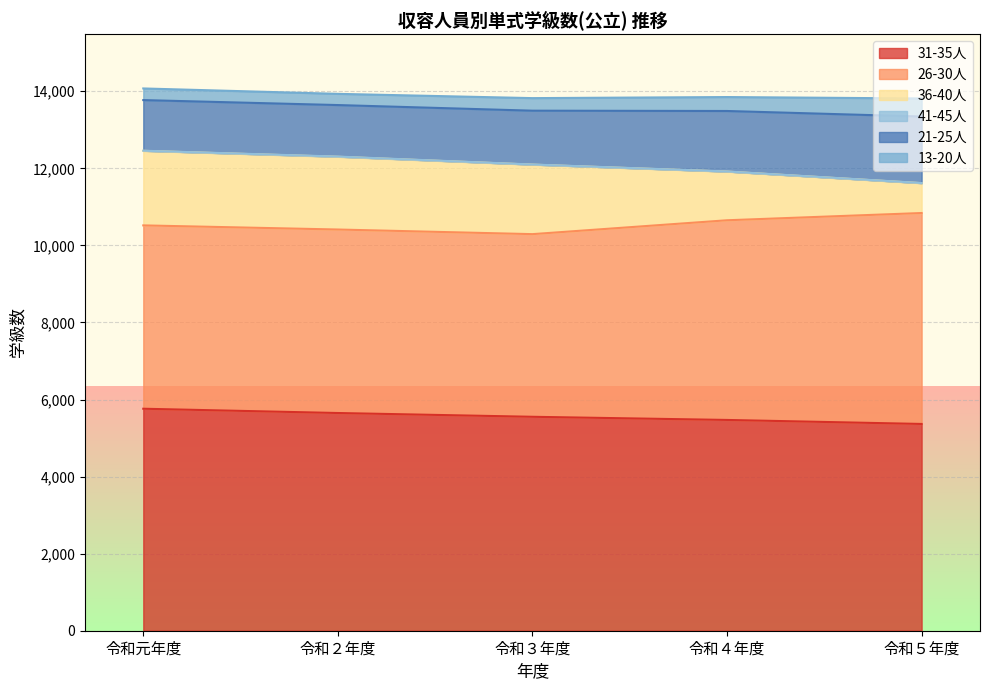

Where do 31-35 and 26-30 first cross each other?

令和４年度 and 令和５年度